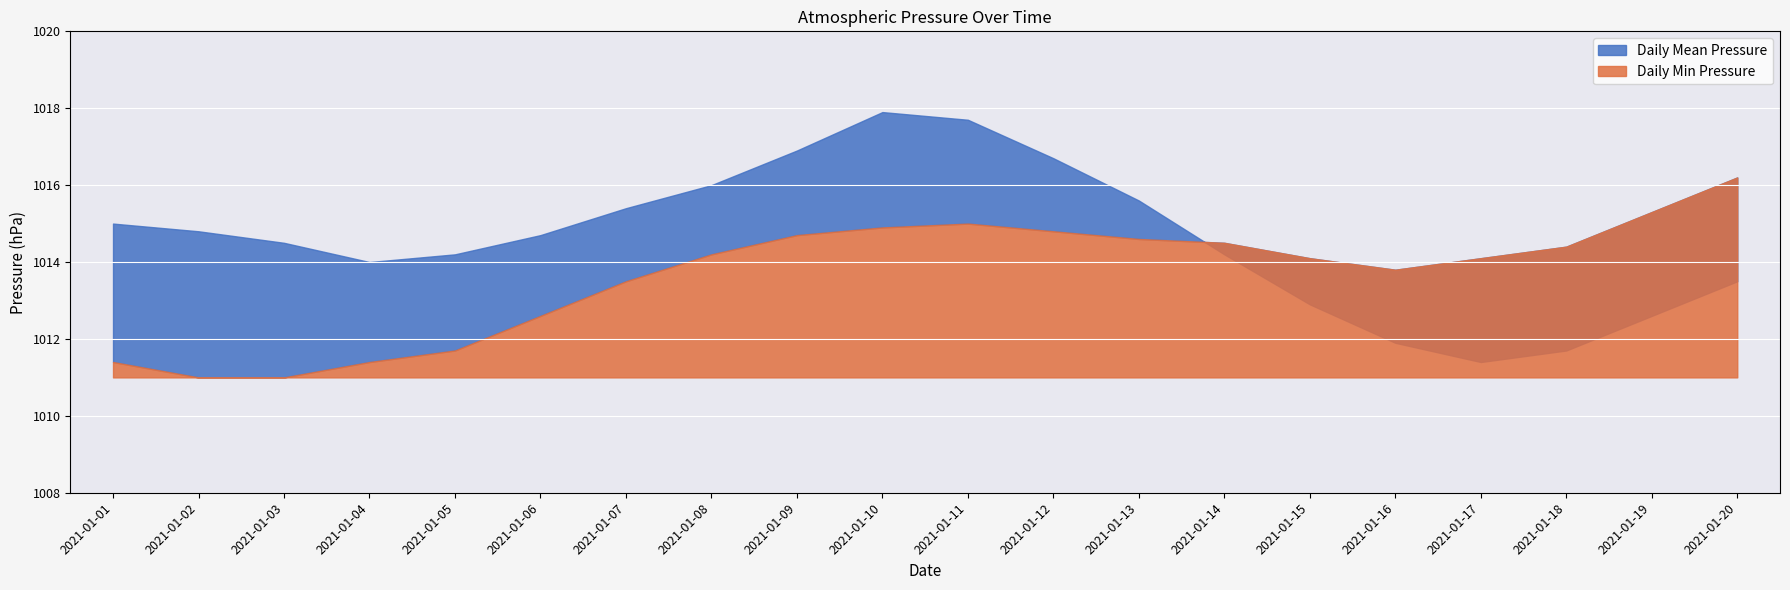

What is the total value across all series at 2021-01-20?

2029.7